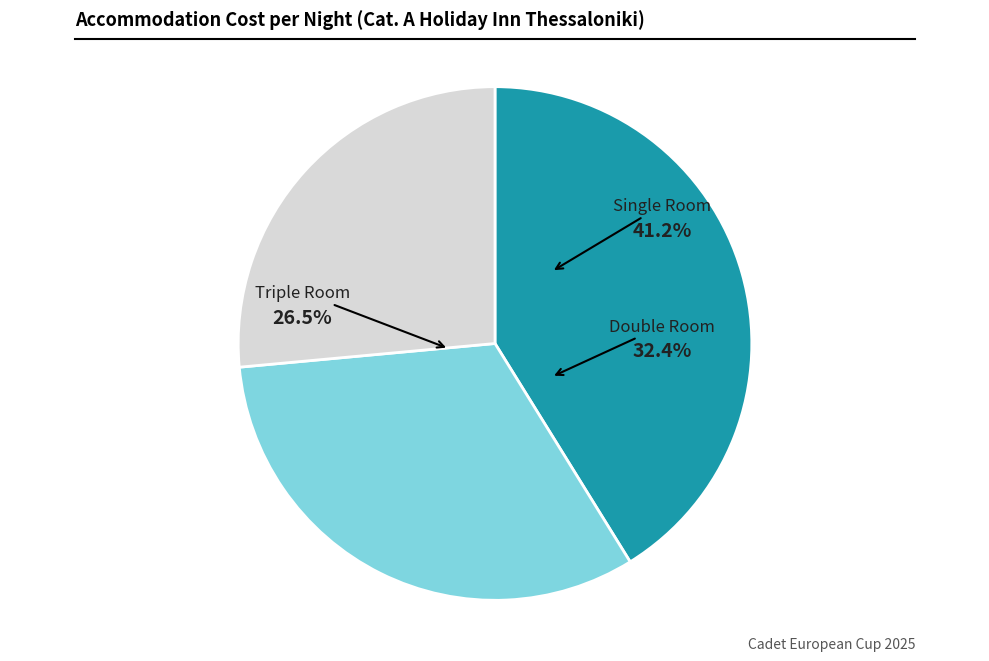

Which category has the smallest portion of the pie?

Triple Room